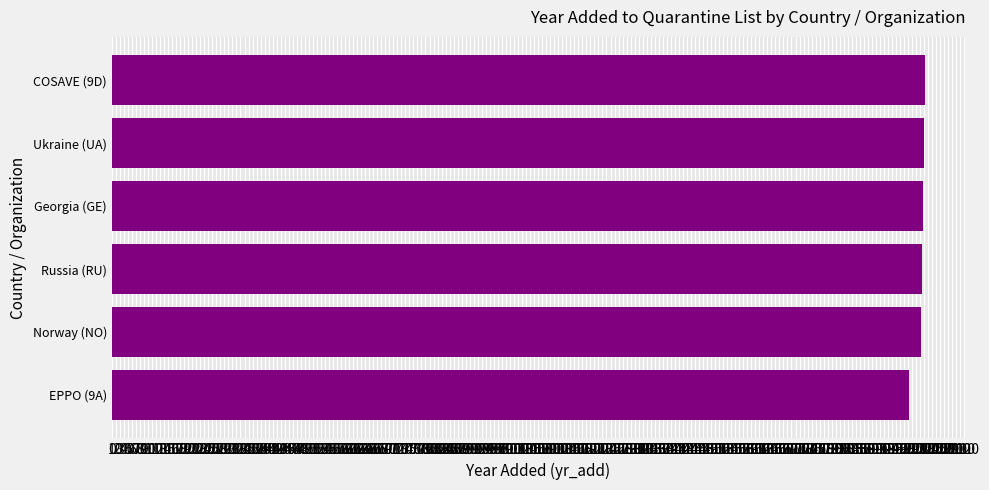

Approximately how many times larger is the value at COSAVE (9D) compared to Russia (RU)?

1.0